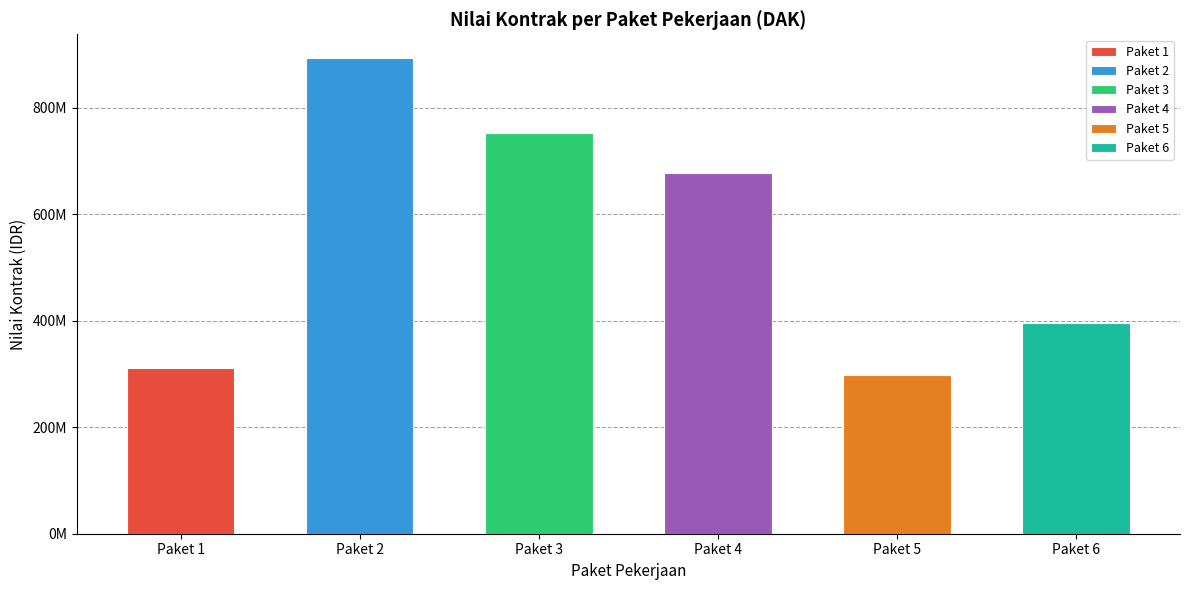

Is it true that the value at Paket 3 is 222950527?

False